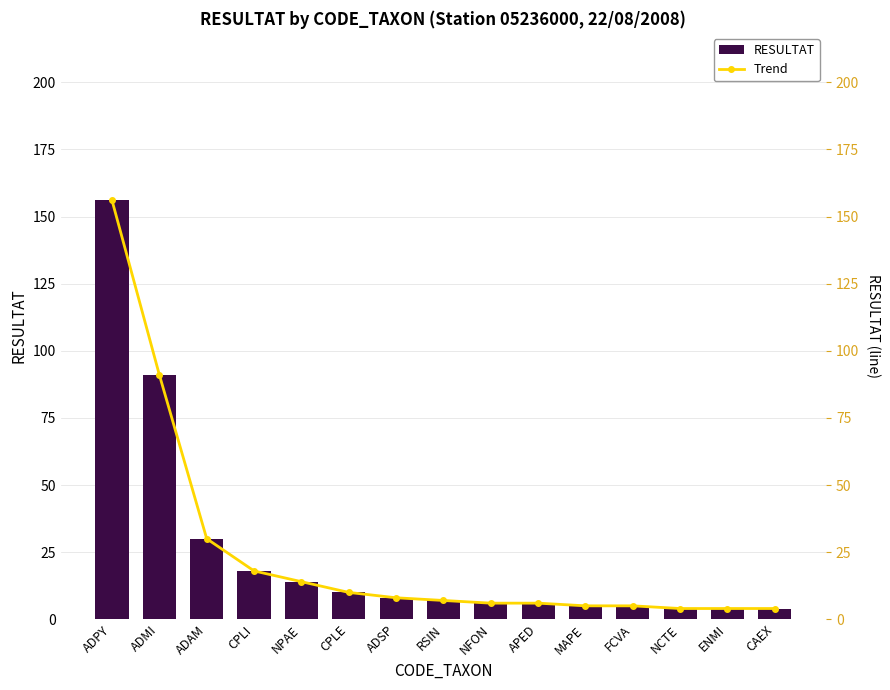

Are the bars grouped side by side (vs. stacked)?

Yes